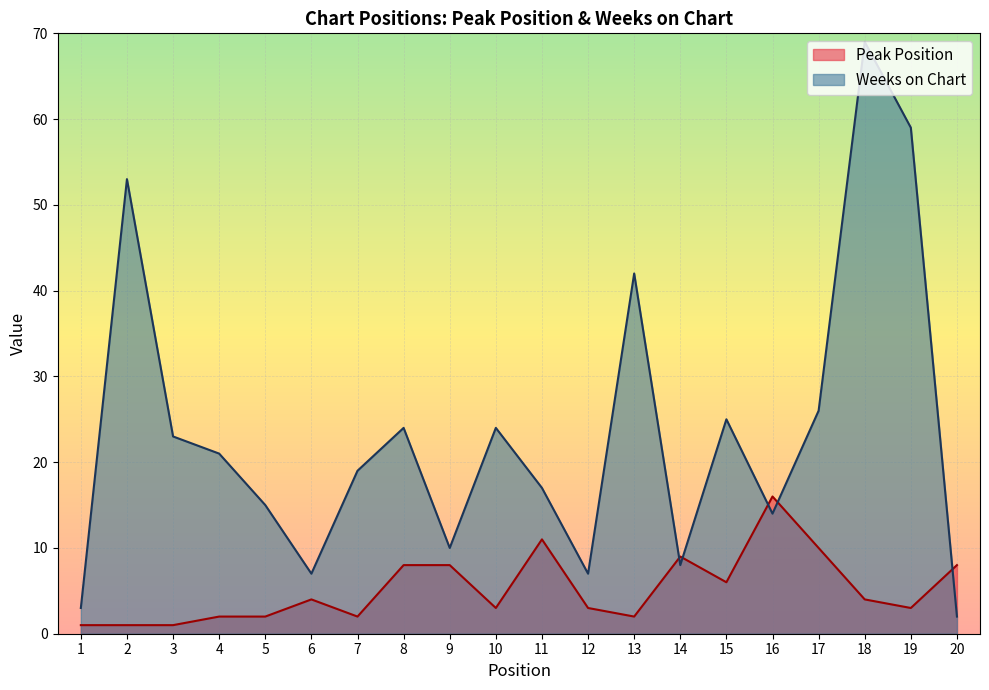

What is the minimum value shown in the chart?

1